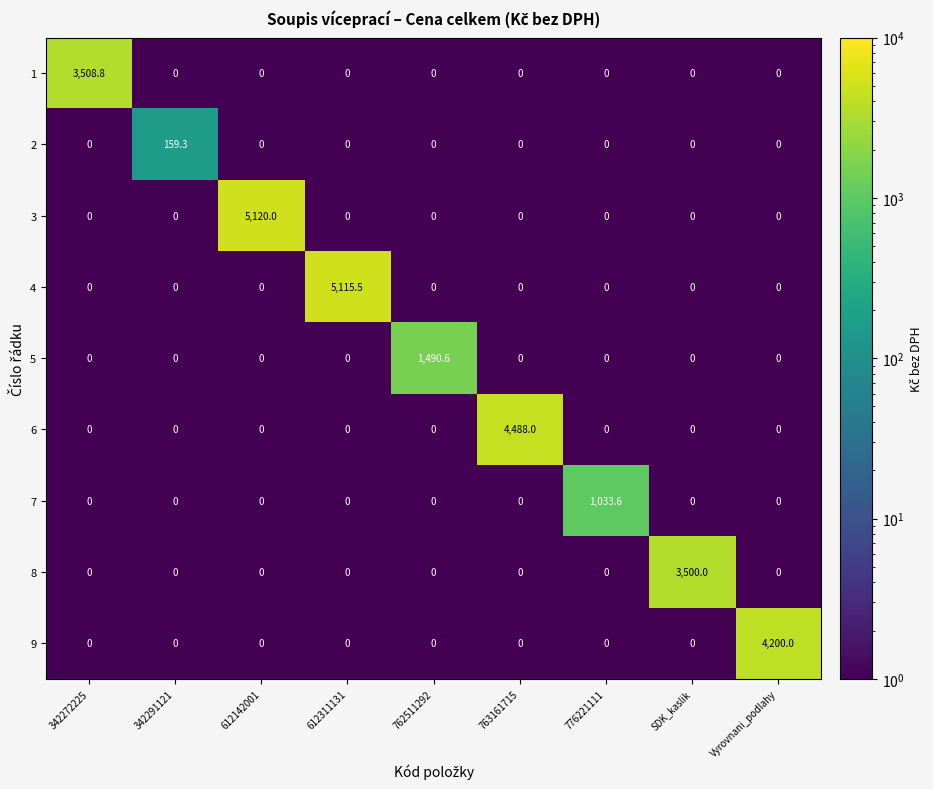

Is it true that 4 equals -1600.6 at 776221111?

False